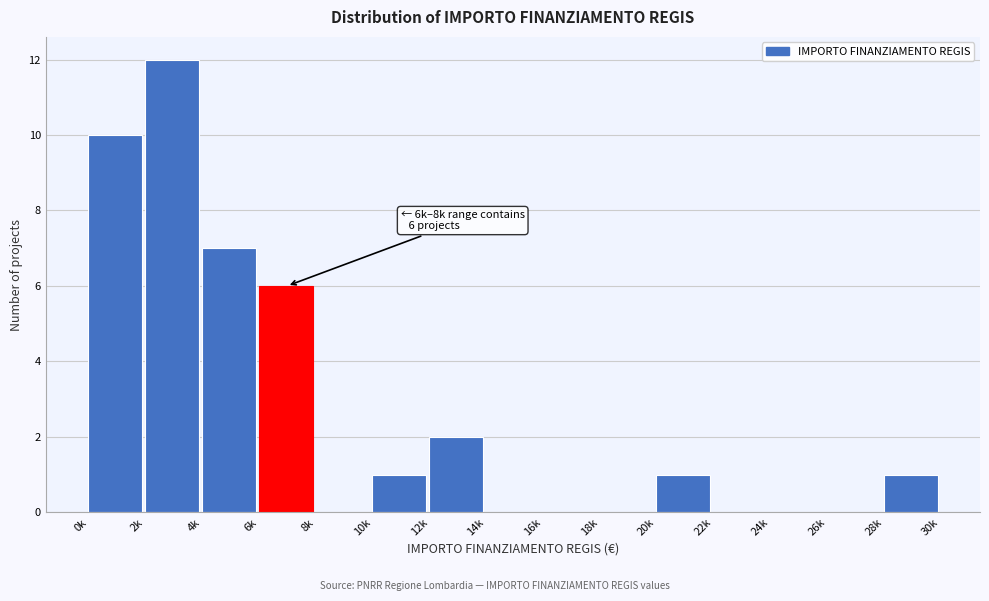

Reading left to right, extract all data points from this chart.

0k=10	2k=12	4k=7	6k=6	8k=0	10k=1	12k=2	14k=0	16k=0	18k=0	20k=1	22k=0	24k=0	26k=0	28k=1